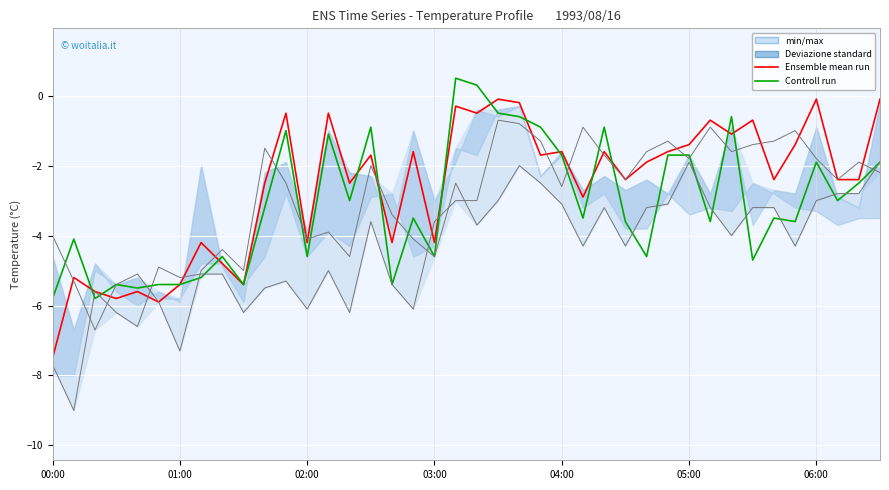

What is the sum of all Controll run values?

-124.1